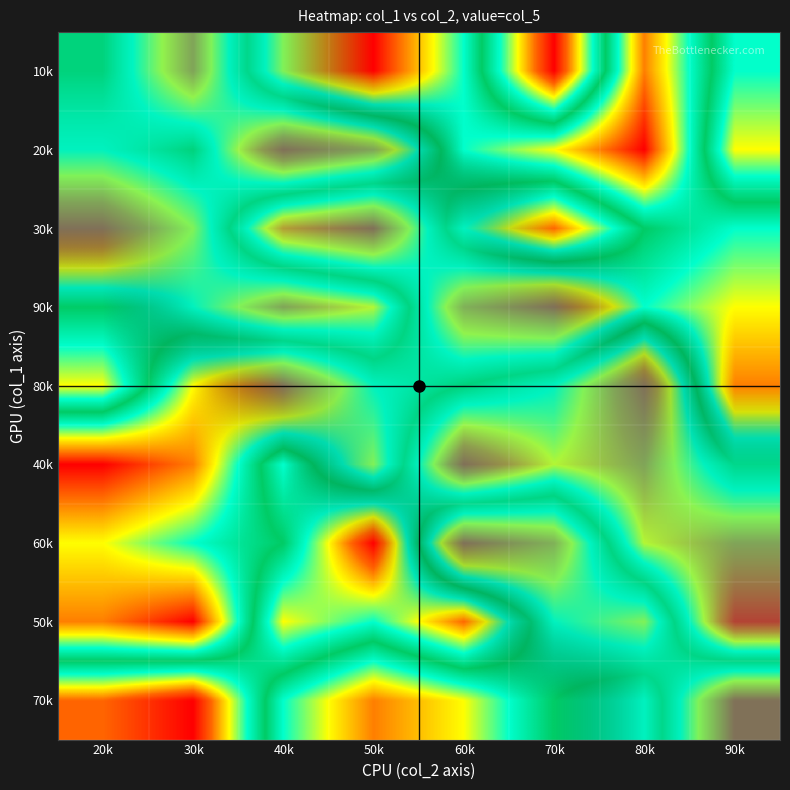

What is the total value across all series at 40k?

45